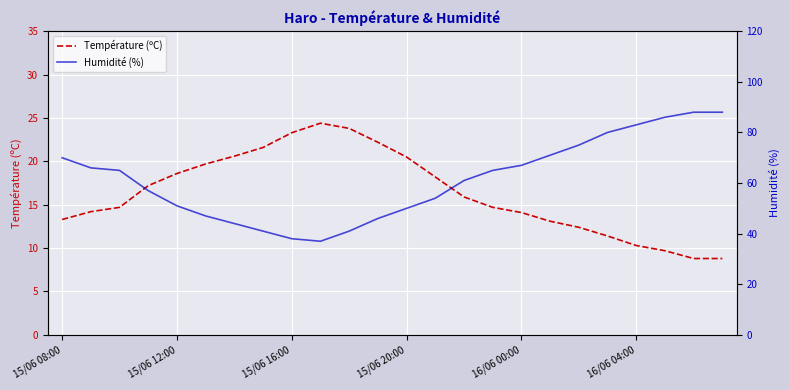

How many lines are shown in the chart?

2